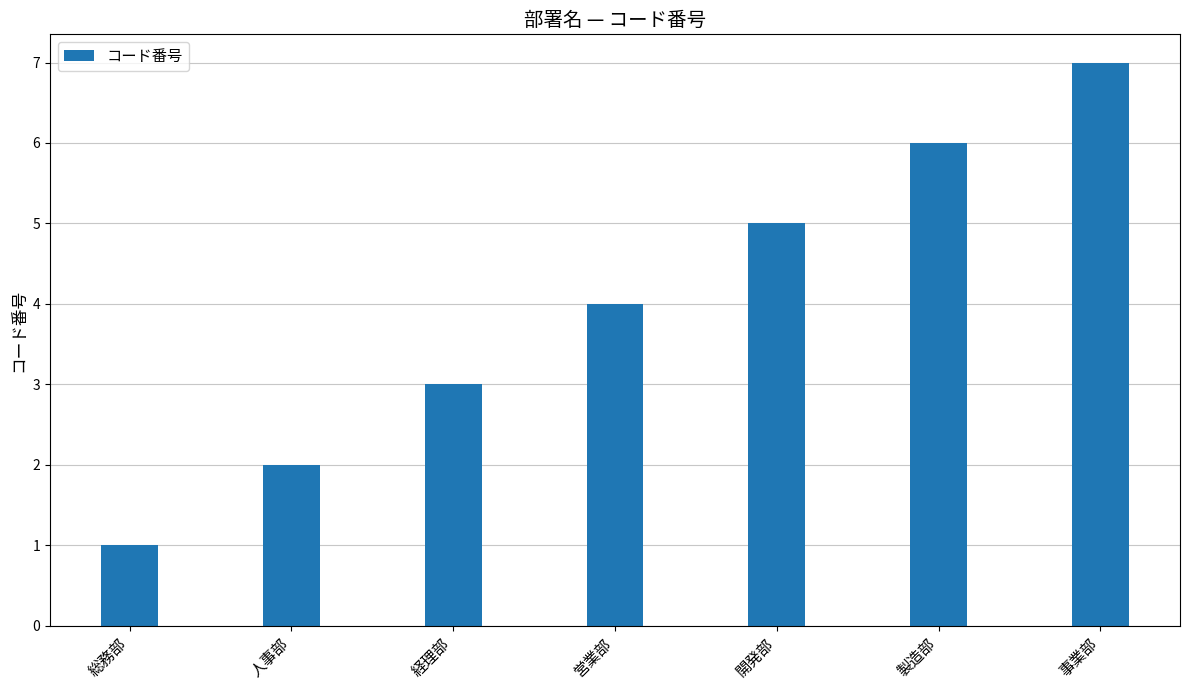

Does the chart contain any negative values?

No